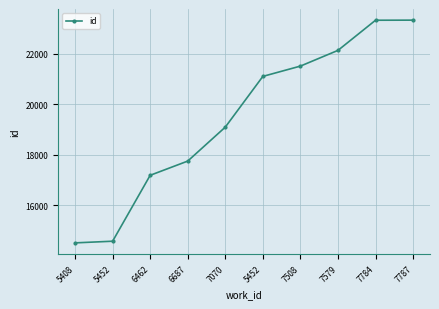

What is the difference between the values at 7784 and 7508?

1817